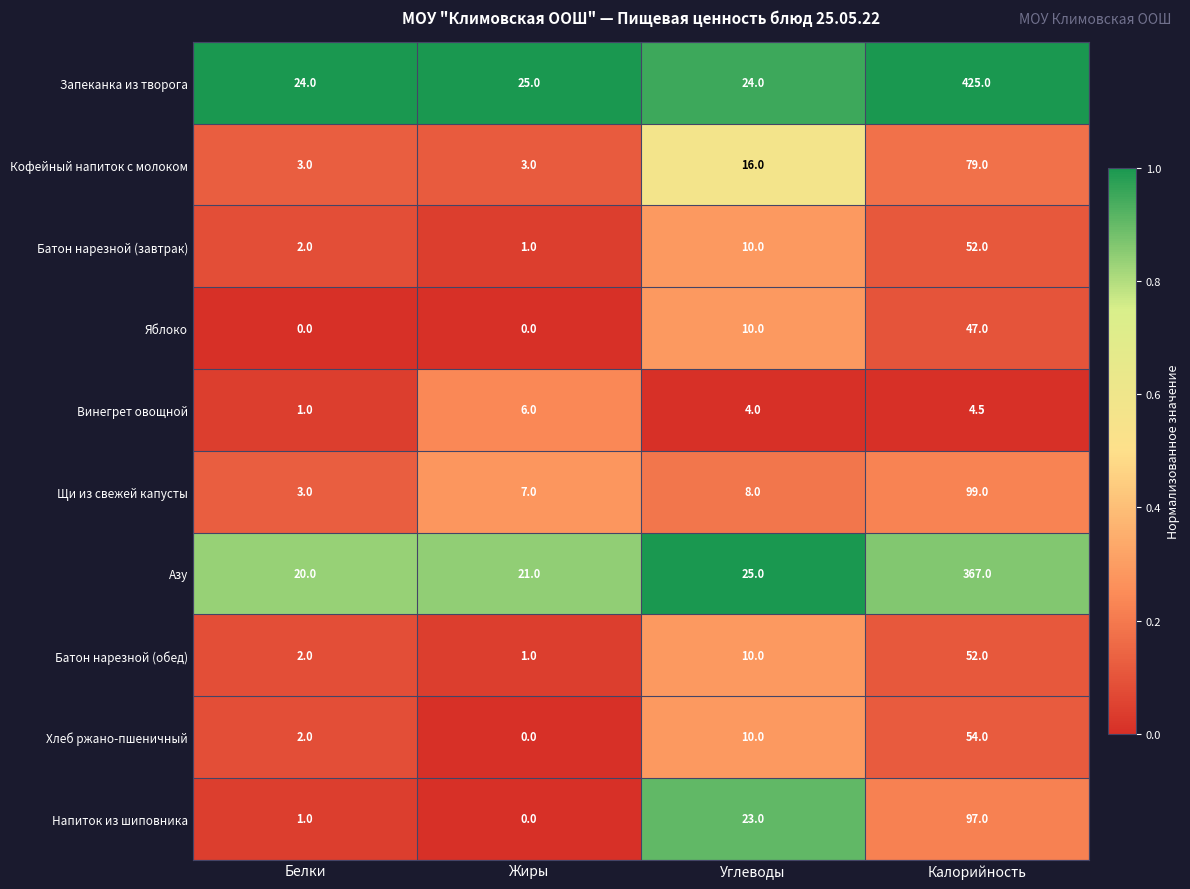

What is the sum of the Кофейный напиток с молоком values at Углеводы and Жиры?

19.0